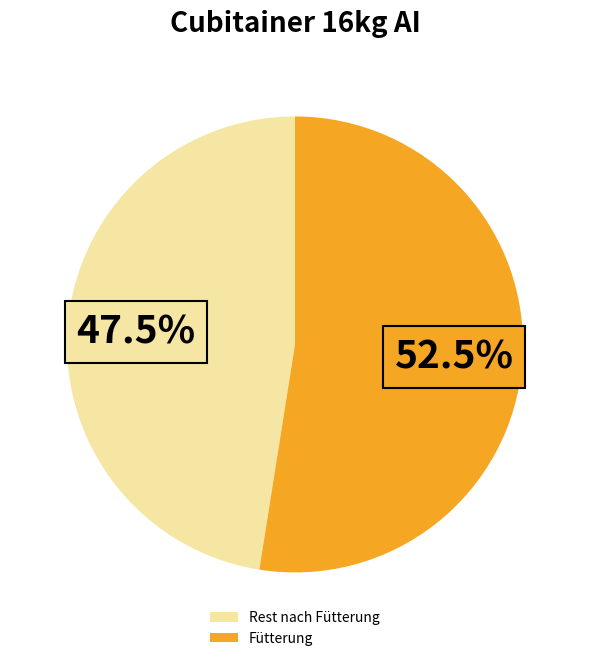

Count the number of slices in the pie.

2